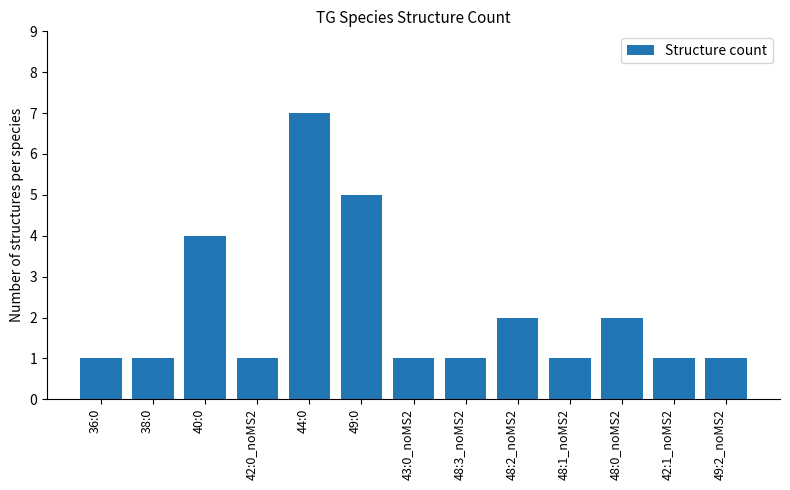

What is the minimum value shown in the chart?

1